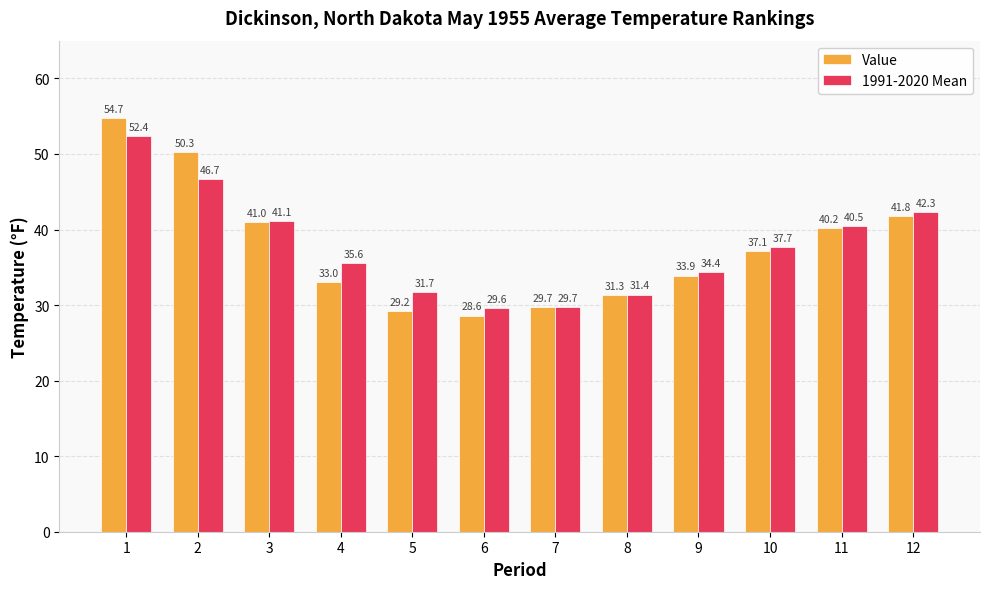

How many bars are there in each group?

2